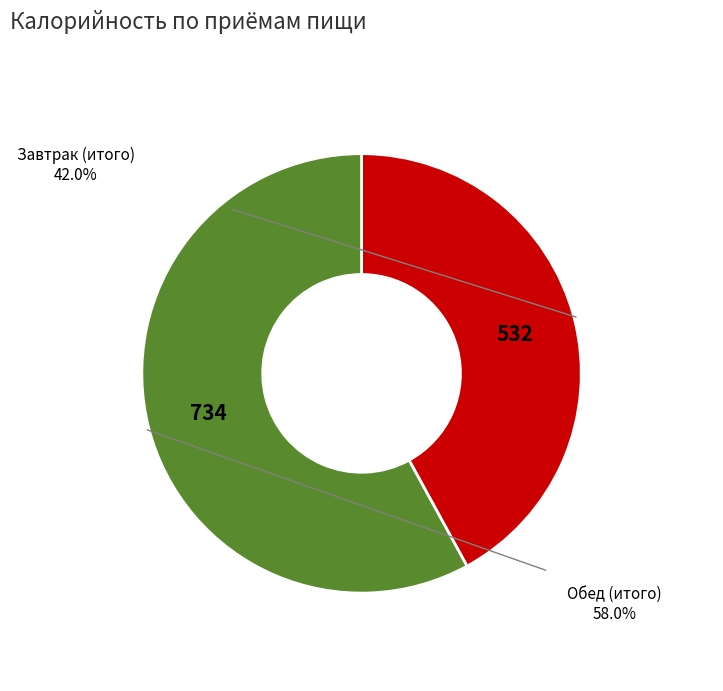

Is there any slice that represents more than half of the pie?

Yes